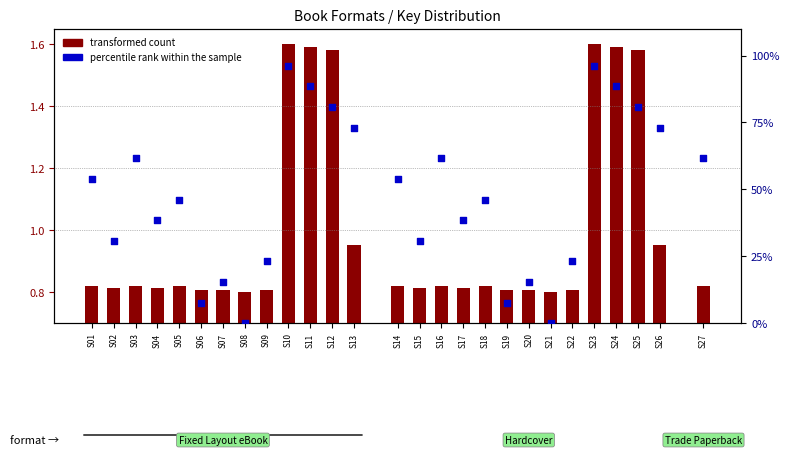

What are all the series names shown in the legend?

transformed count, percentile rank within the sample